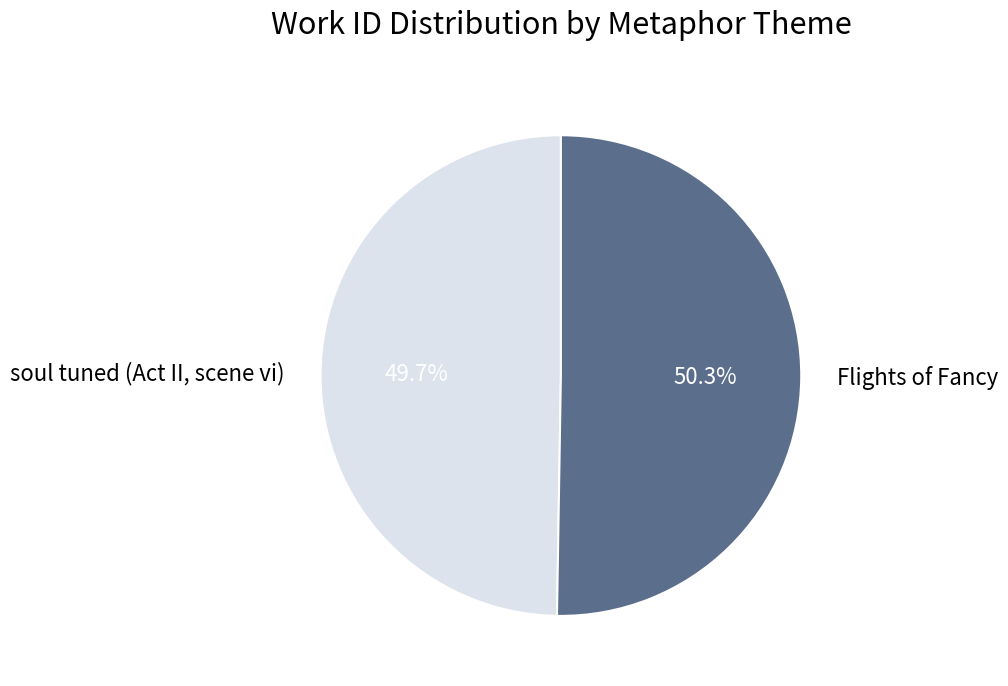

Which slice represents more than half of the pie?

Flights of Fancy